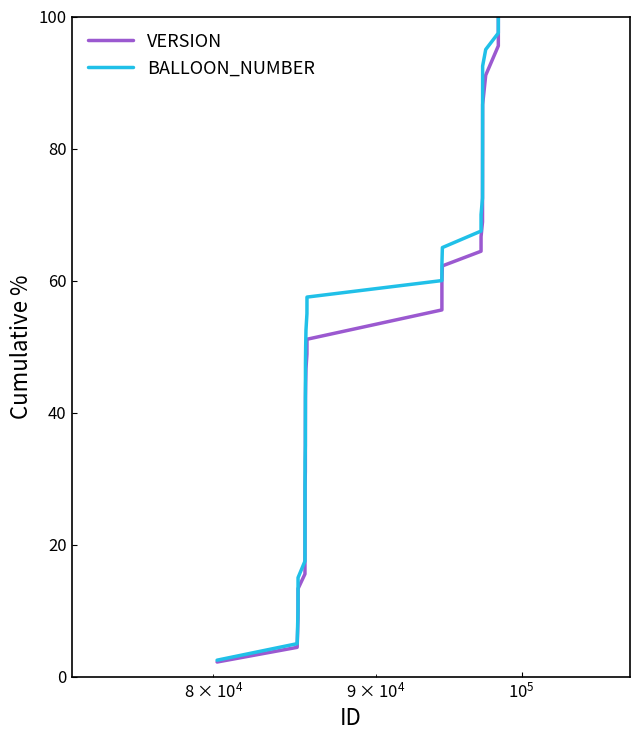

What is the smallest value displayed?

2.2